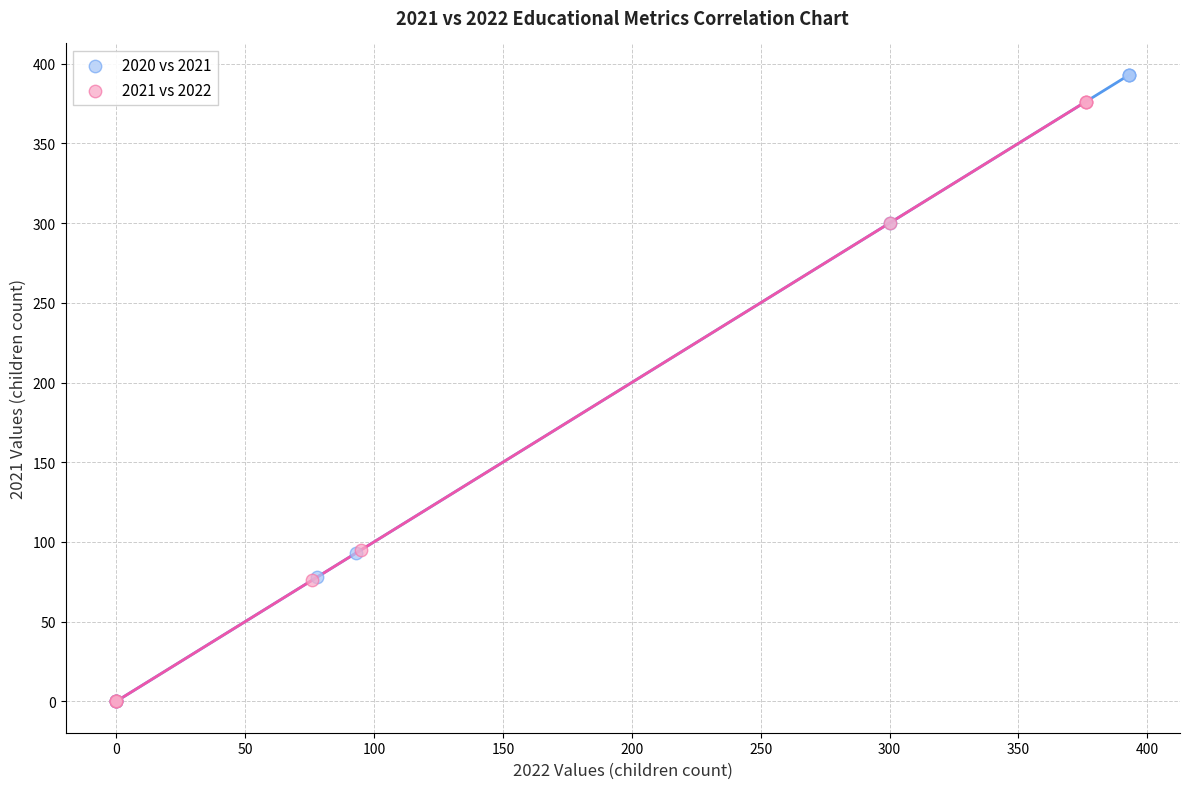

Which series reaches the maximum Y coordinate?

2020 vs 2021